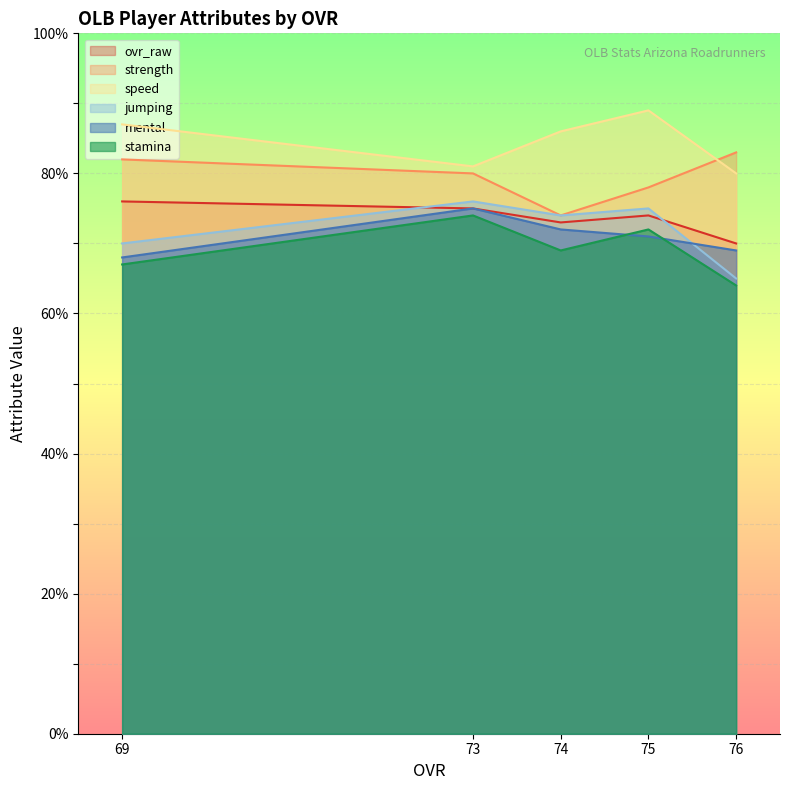

What is the approximate value of speed at 74?

86